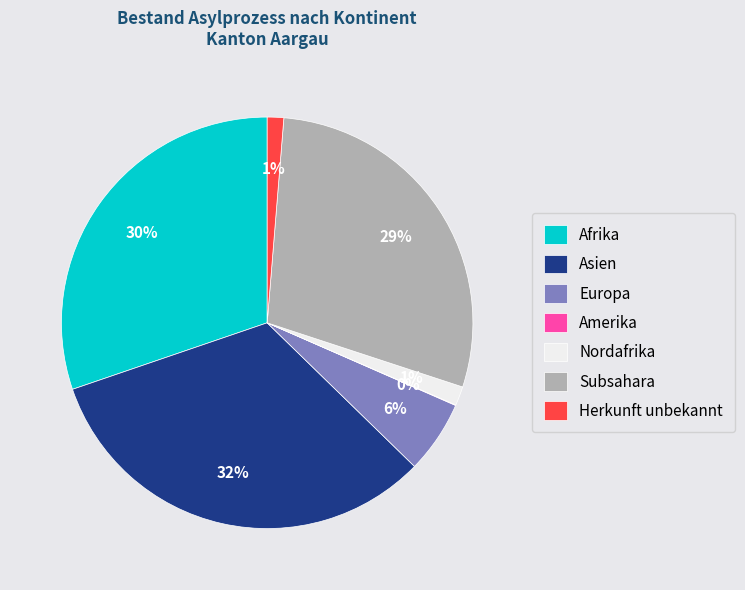

To the nearest percent, what is the difference between the largest and smallest slice percentages?

32%